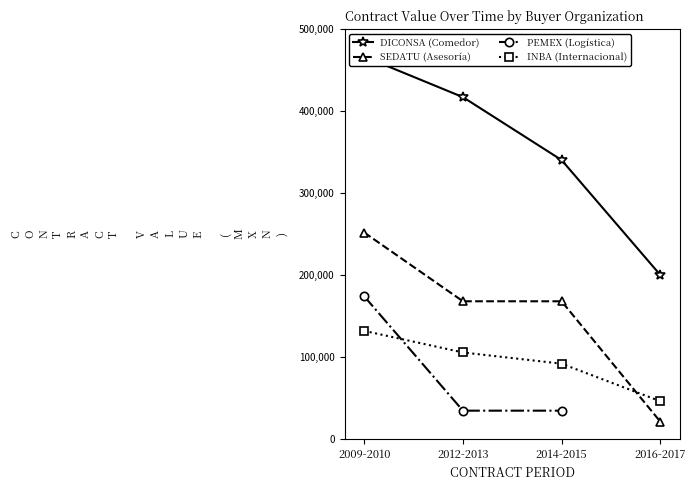

Rank the series at 2014-2015 from lowest to highest value.

PEMEX (Logística), INBA (Internacional), SEDATU (Asesoría), DICONSA (Comedor)